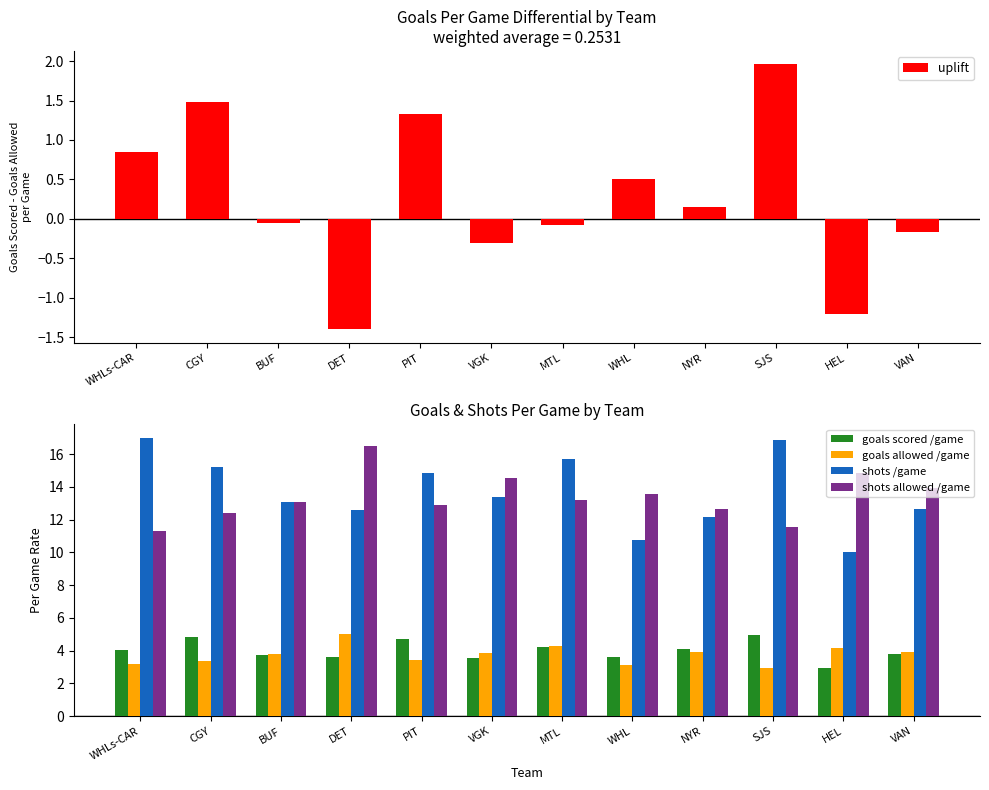

What are all the series names shown in the legend?

uplift, goals scored /game, goals allowed /game, shots /game, shots allowed /game